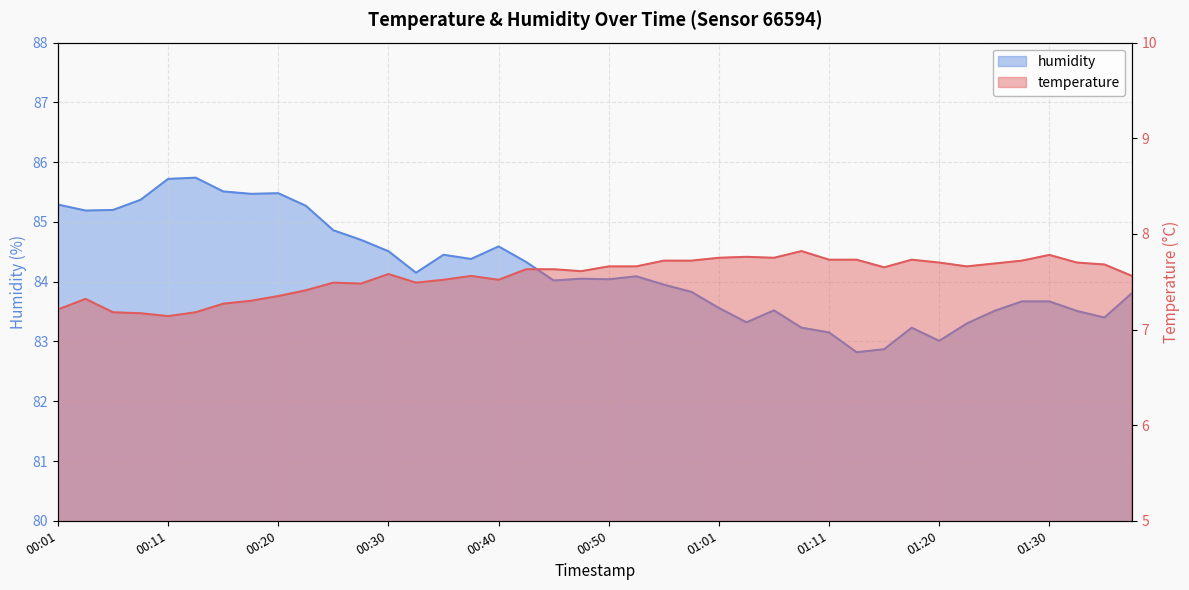

At which label is humidity closest to 84?

00:45